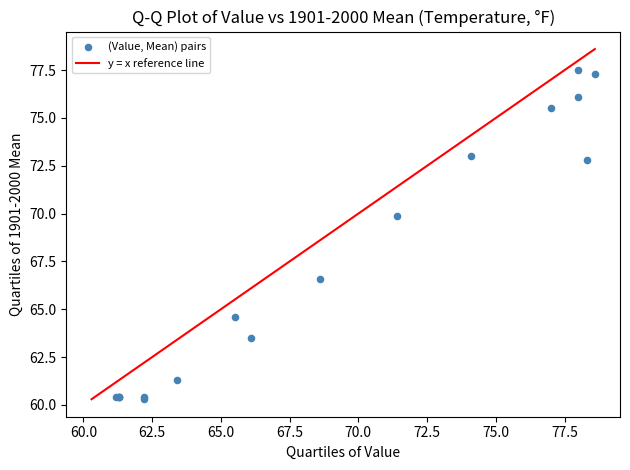

What Y value in the scatter plot is closest to 68?

66.6